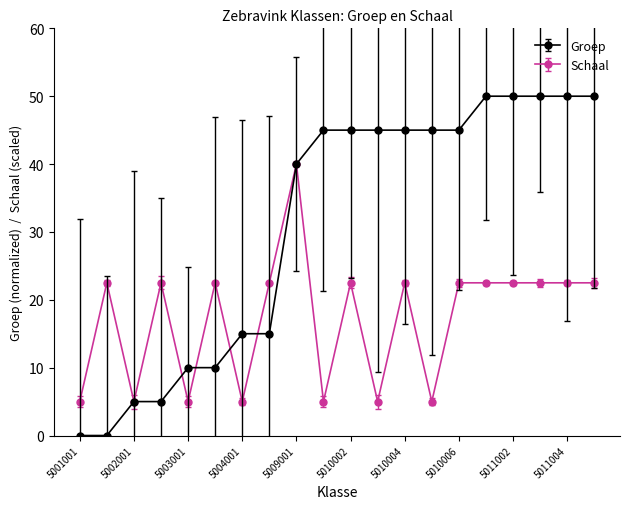

Which series has the largest total across all categories?

Groep